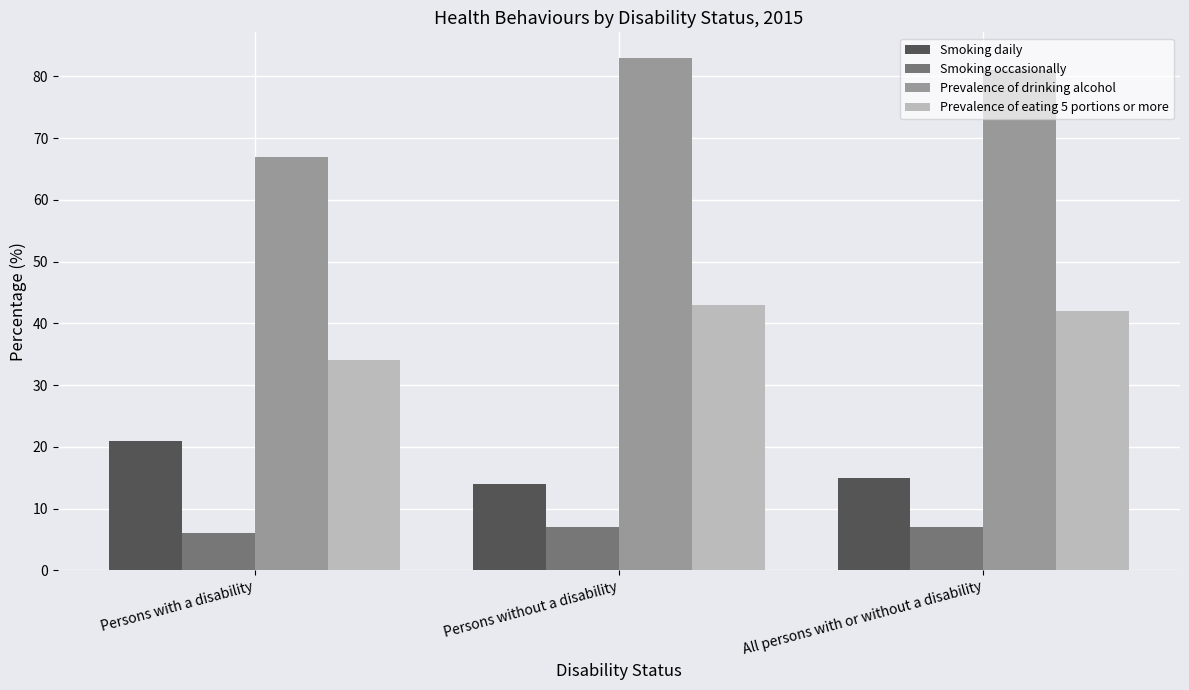

Are the bars horizontal?

No